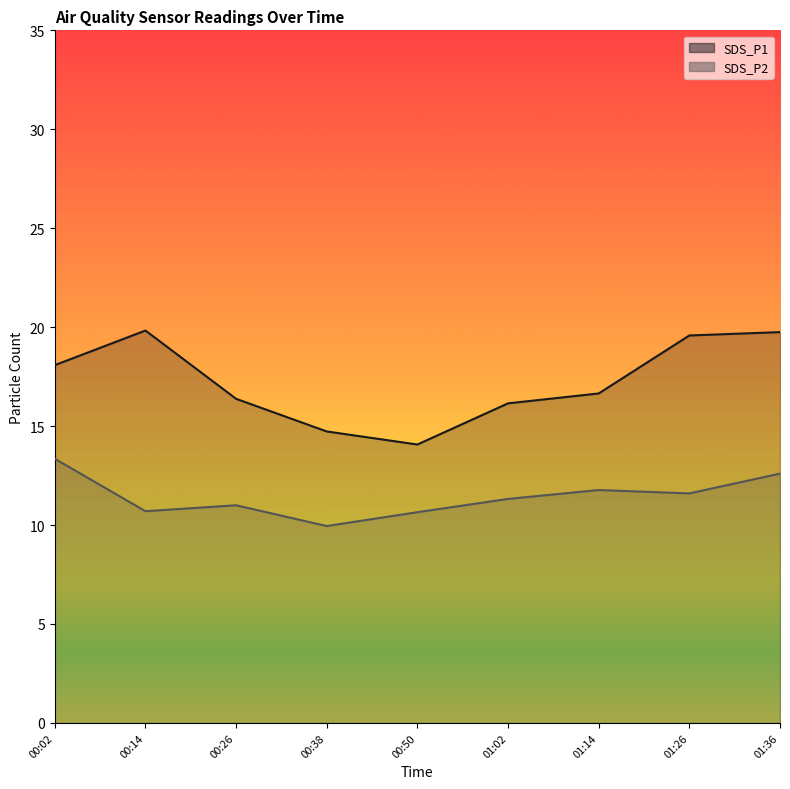

What is the average value of the SDS_P2 series?

11.4